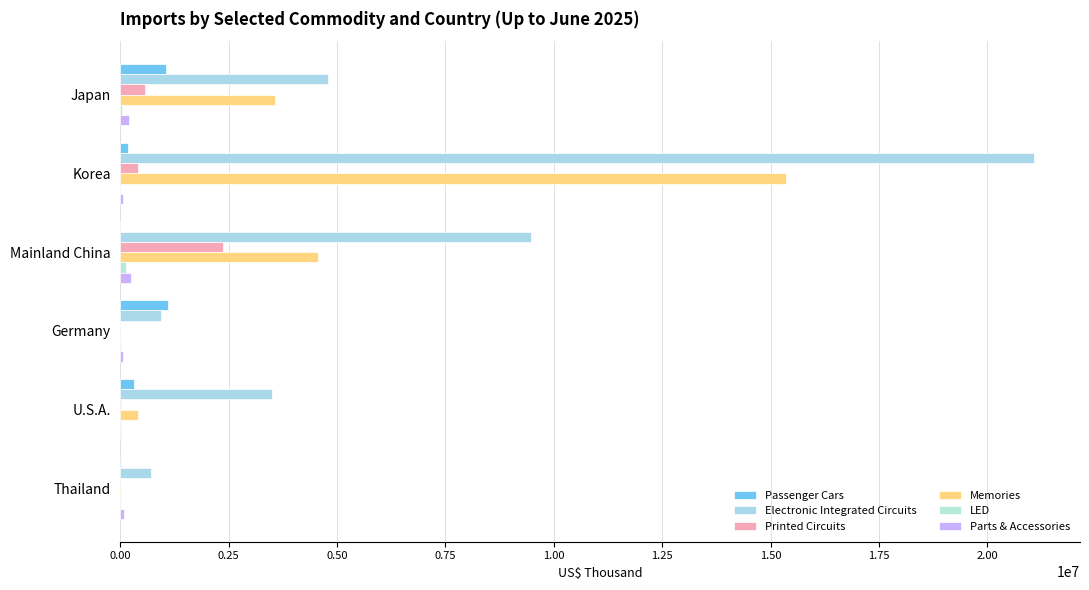

Count the number of data series in this chart.

6